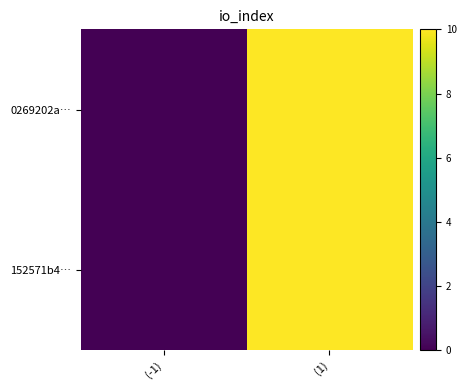

Count the number of data series in this chart.

2